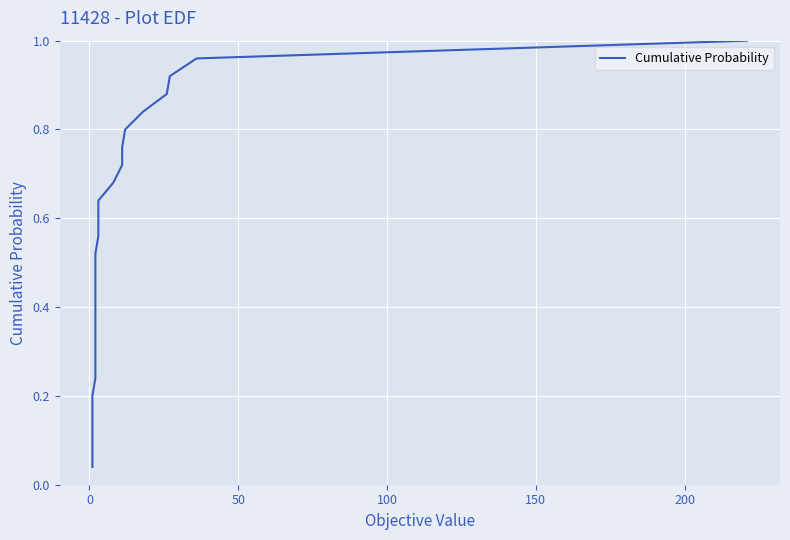

Reading left to right, what are all the values shown in this chart?

0.0	0.1	0.1	0.2	0.2	0.2	0.3	0.3	0.4	0.4	0.4	0.5	0.5	0.6	0.6	0.6	0.7	0.7	0.8	0.8	0.8	0.9	0.9	1.0	1.0